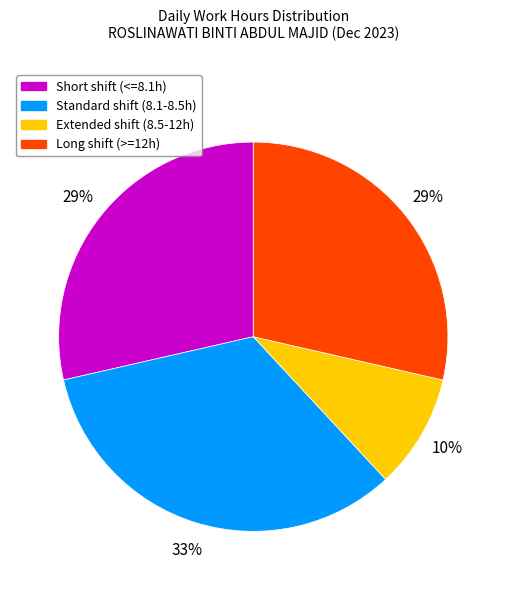

Is the sum of Extended shift (8.5-12h) and Short shift (<=8.1h) greater than half?

No